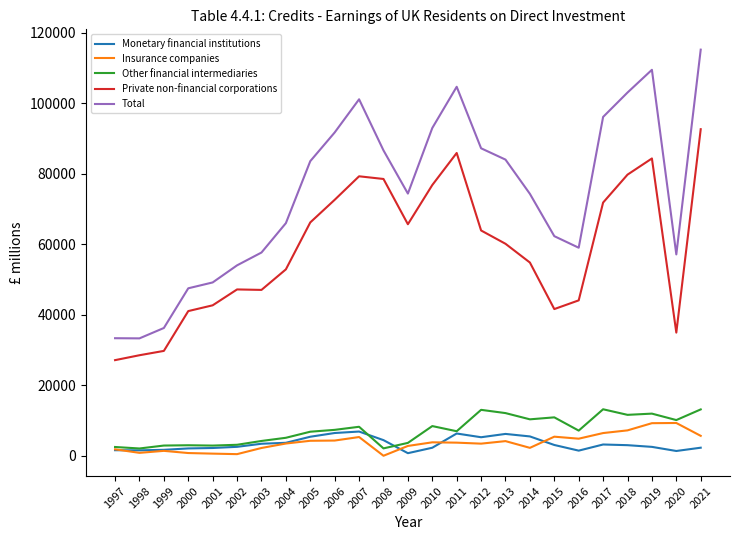

True or false: Monetary financial institutions has more than 2 interior local peaks.

True